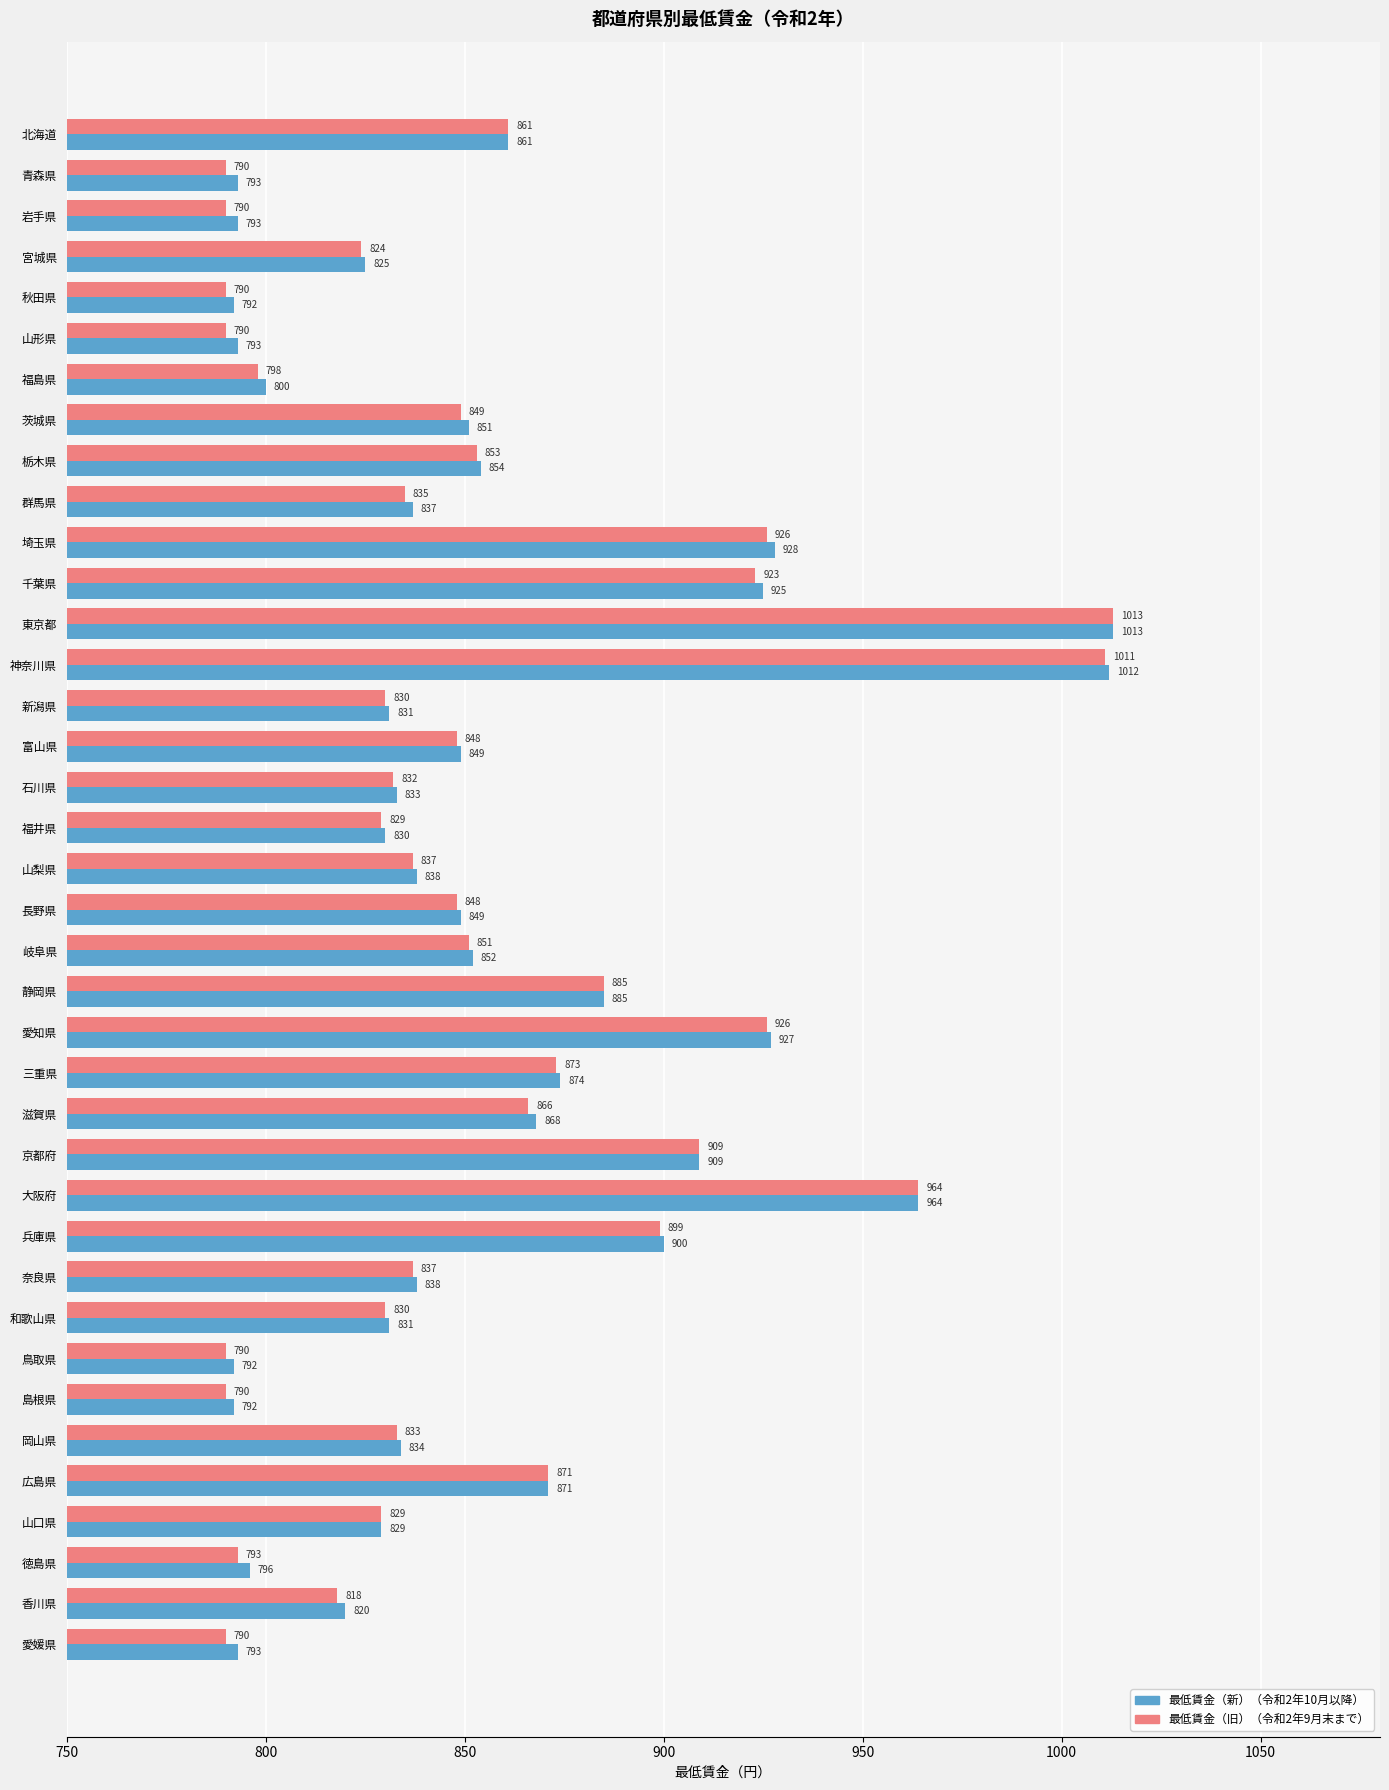

Which series has the largest range (max minus min)?

最低賃金（旧）（令和2年9月末まで）